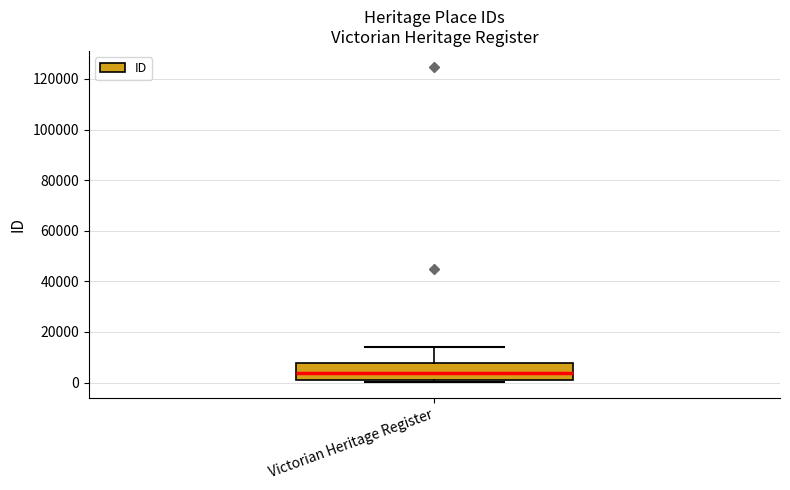

Transcribe this box plot: give where the median line is, the range the box spans, and where the two whiskers end, as read against the y-axis. The values are not printed on the chart, so give them approximately, as read against the axis.

median 4000, box 2000 to 8000, whiskers 0 to 14000